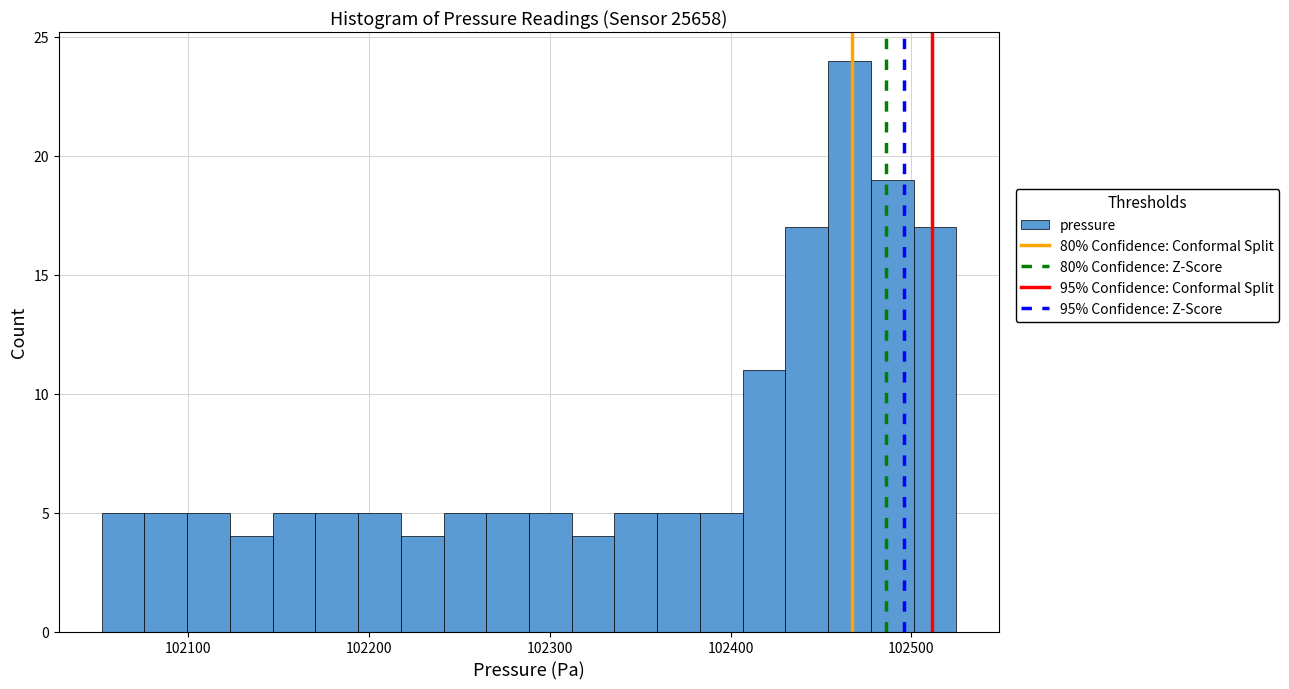

Read against the x-axis, roughly where is the centre of the tallest bar?

102470